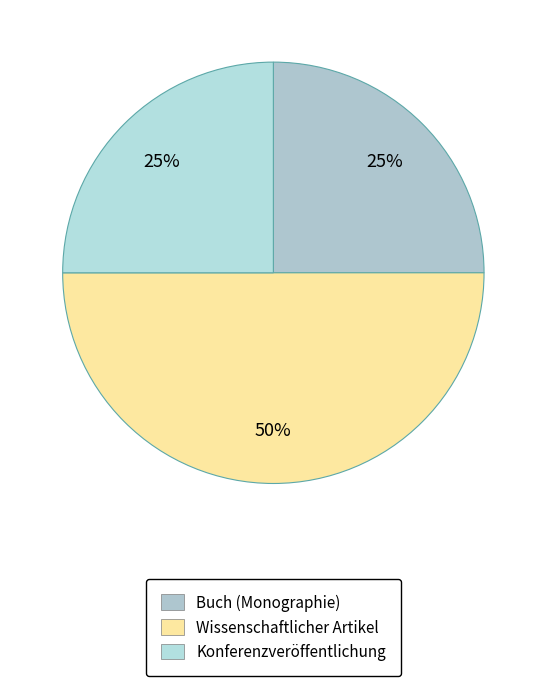

Is there any slice that represents more than half of the pie?

No